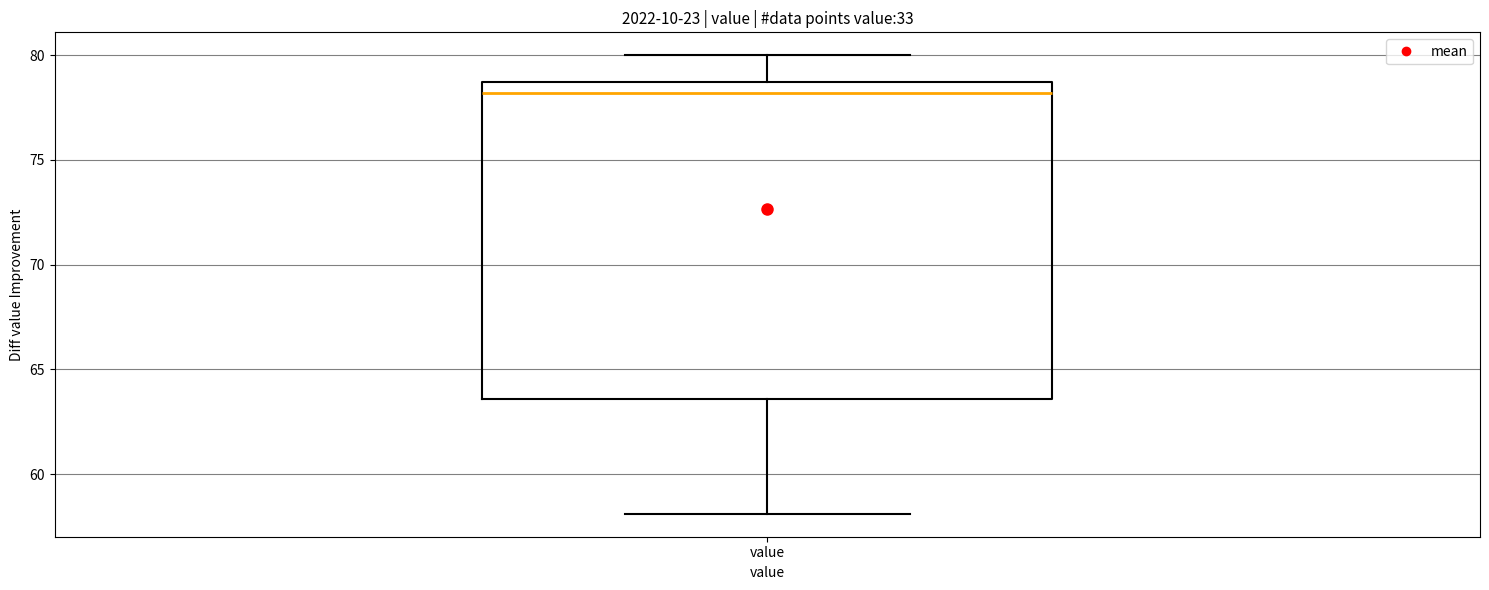

Where does the lower whisker of the box for value end on the y-axis? The values are not printed on the chart, so give them approximately, as read against the axis.

58.0